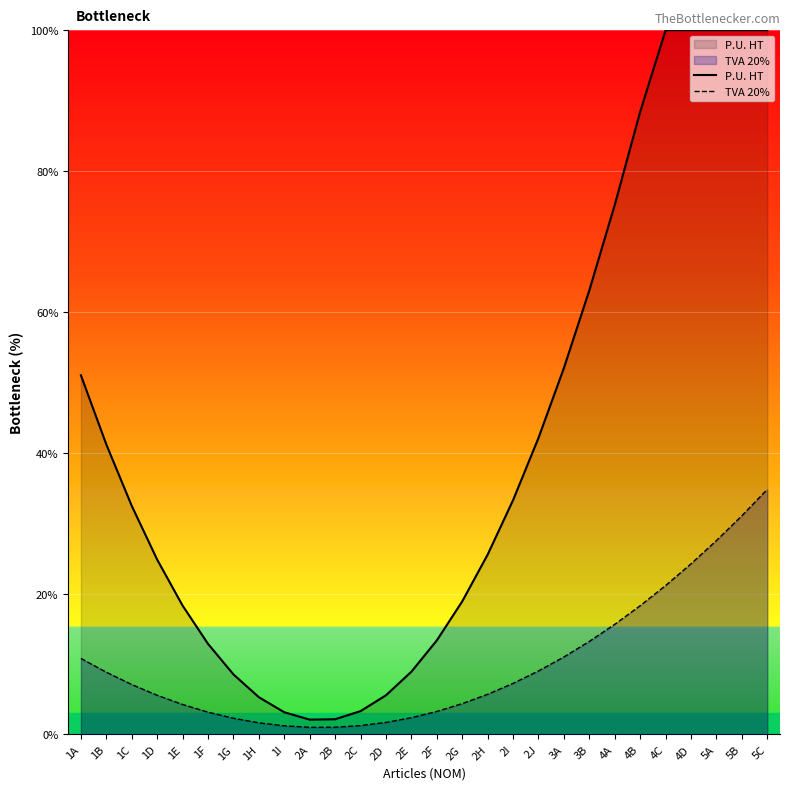

True or false: P.U. HT has more than 1 interior local peaks.

False